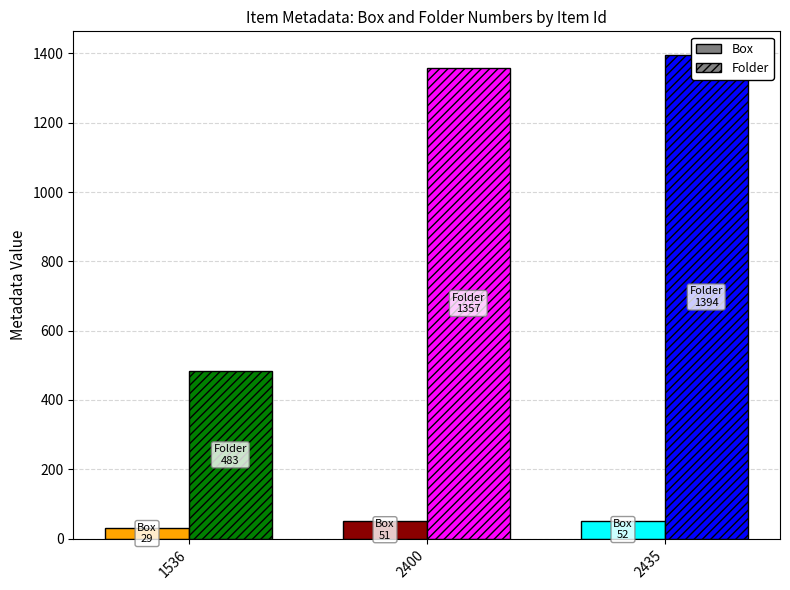

What is the sum of the Folder values at 2435 and 1536?

1877